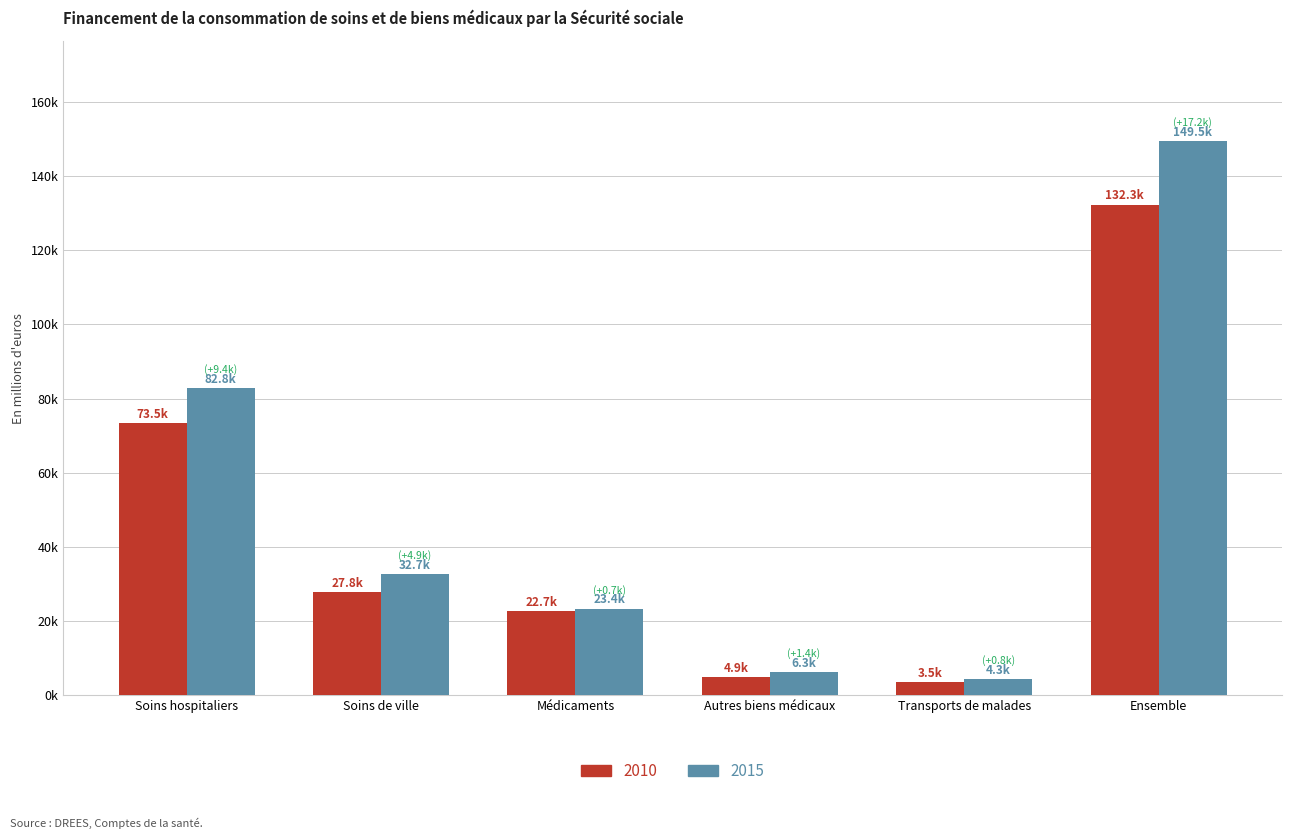

Does the chart contain stacked bars?

No